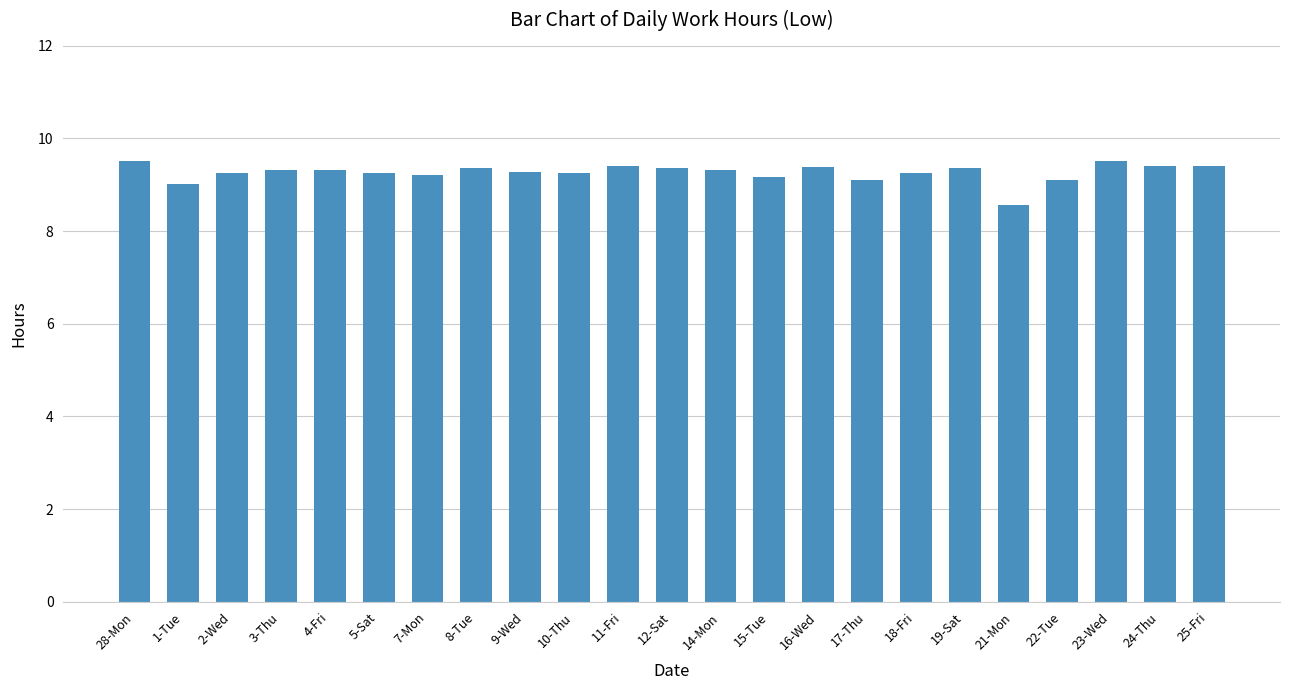

Are the bars grouped side by side (vs. stacked)?

No